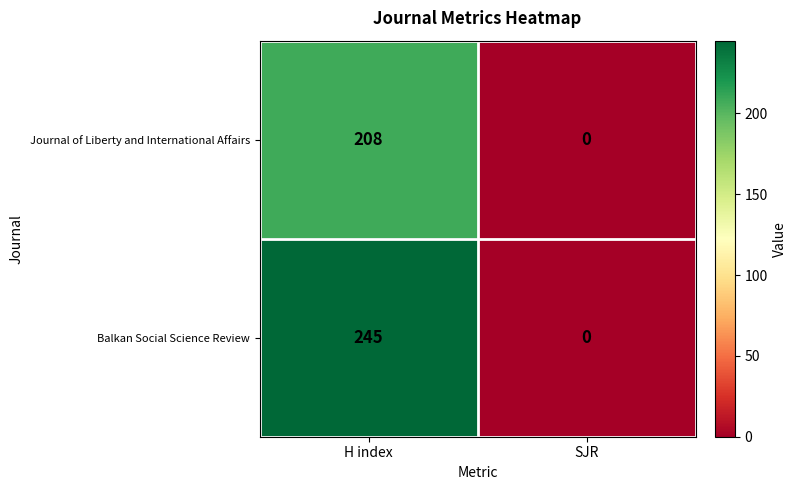

Is it true that Journal of Liberty and International Affairs equals 114 at H index?

False